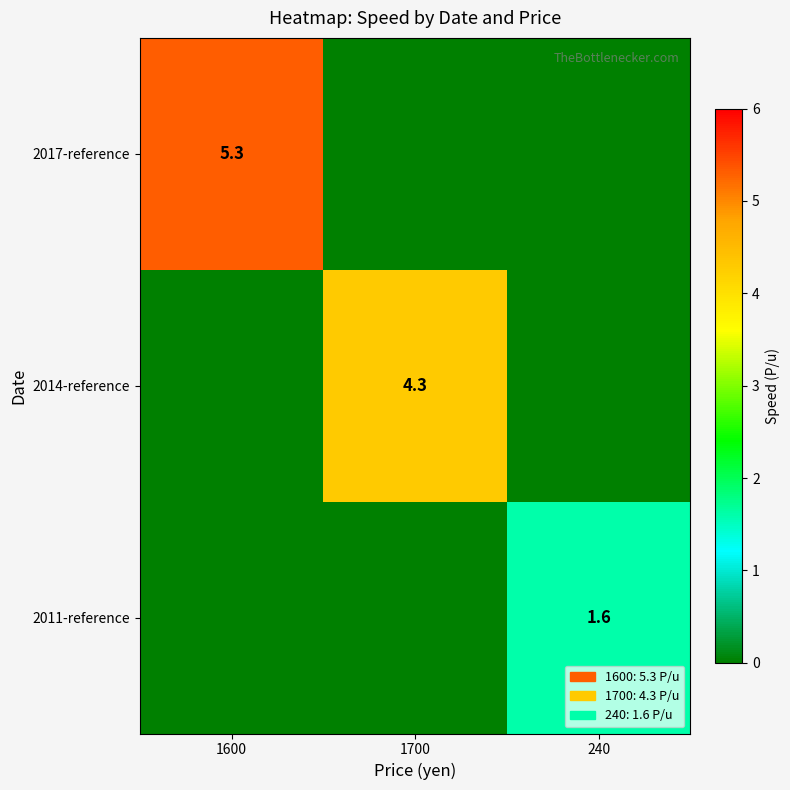

The 2011-reference series shows 1.6 at 240. True or false?

True